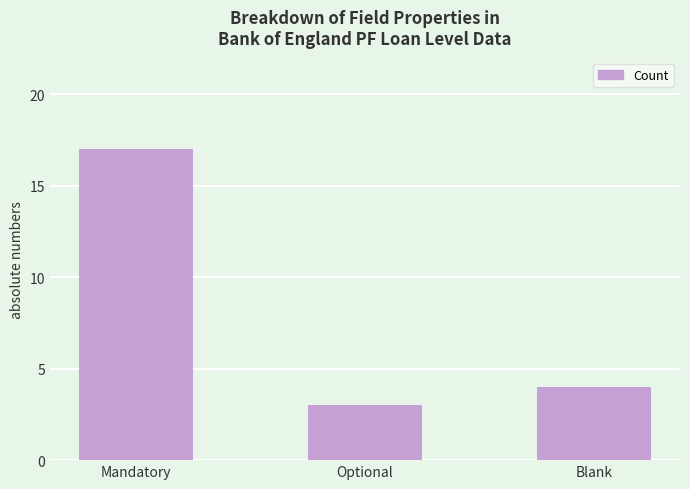

What position from the right is Mandatory?

3